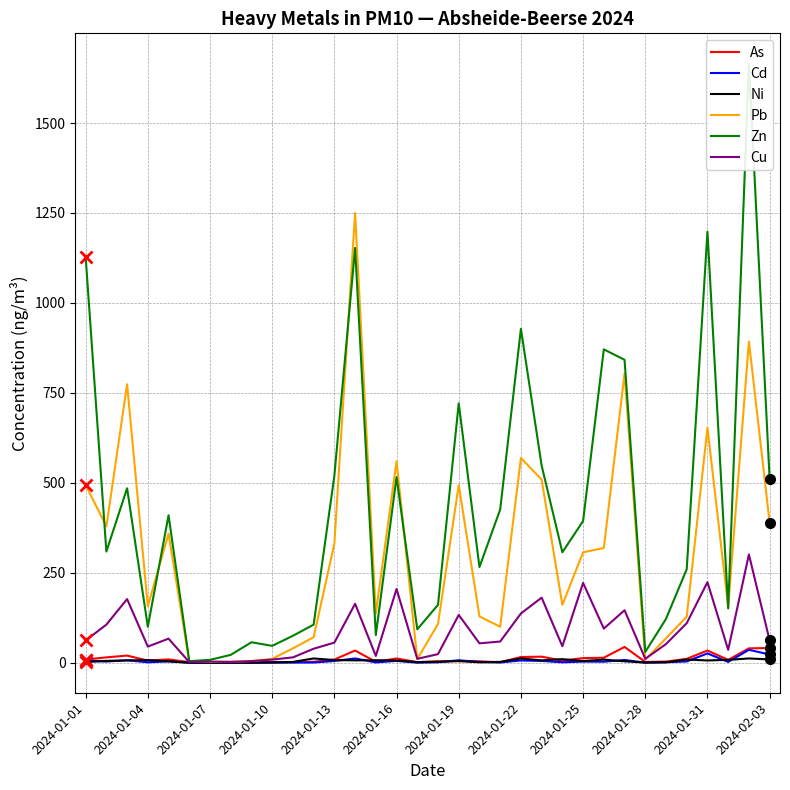

What is the highest value of the Pb series?

1250.0